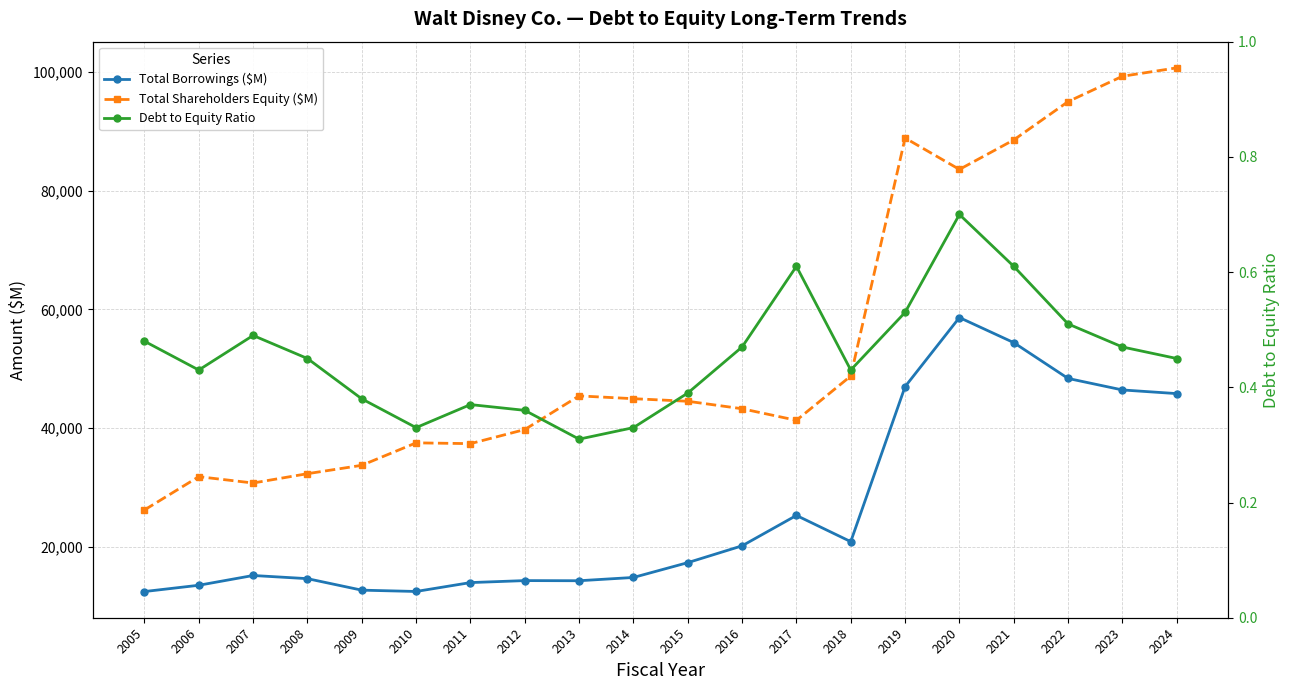

At which category is the sum across all series the highest?

2024